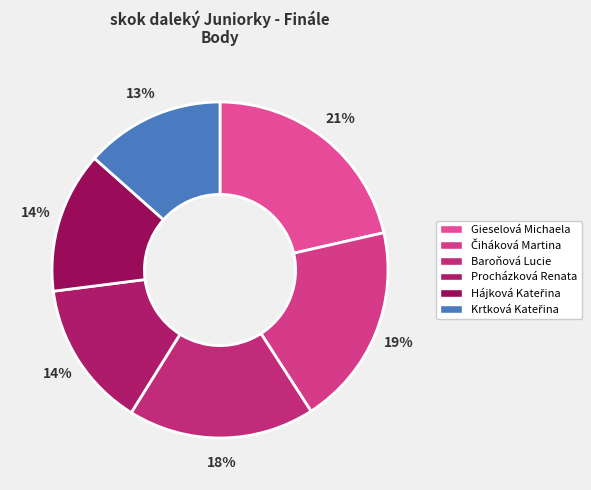

Count the number of slices in the pie.

6